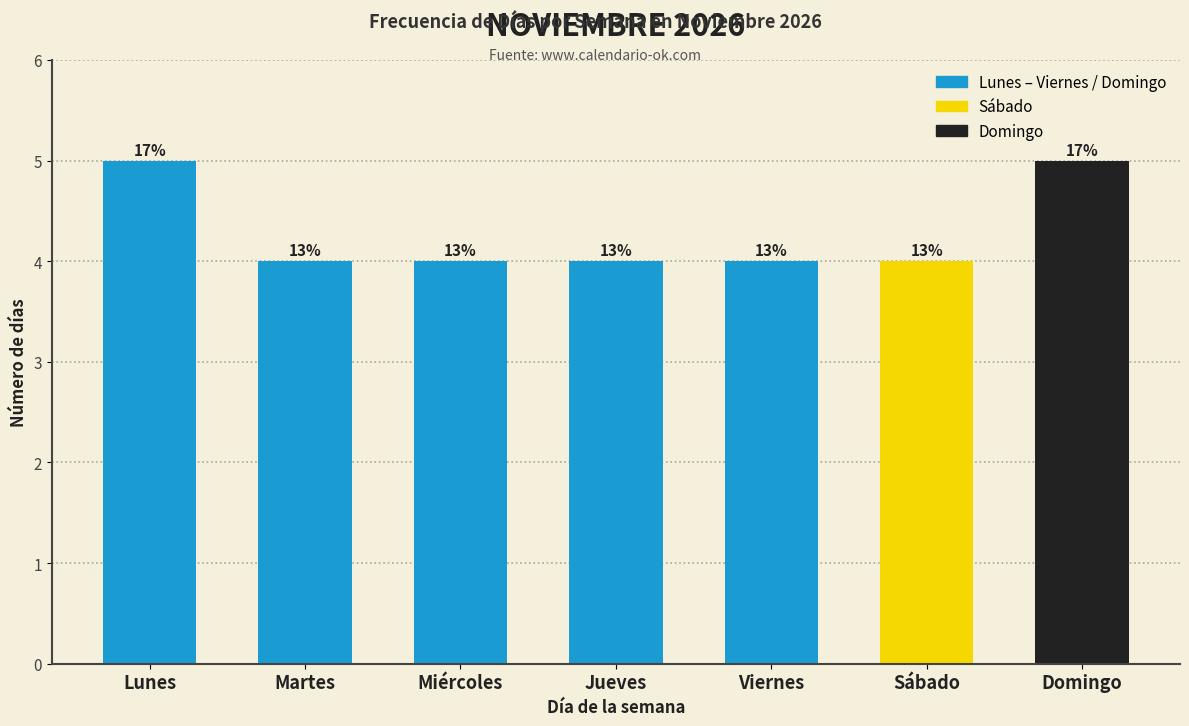

Are the bars horizontal?

No